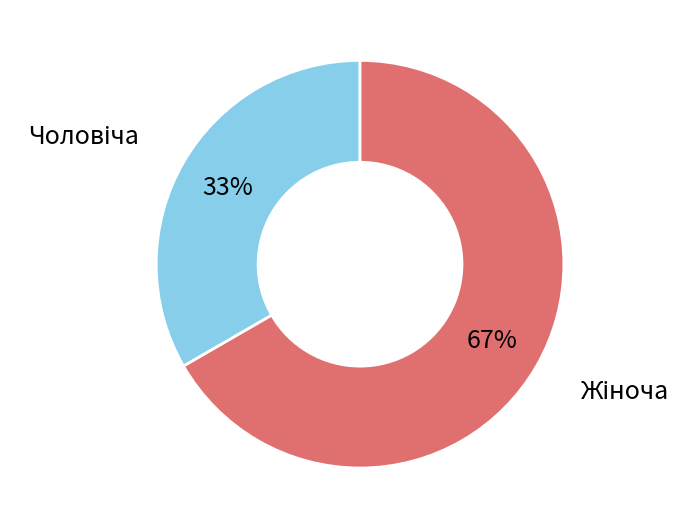

Is there any slice that represents more than half of the pie?

Yes